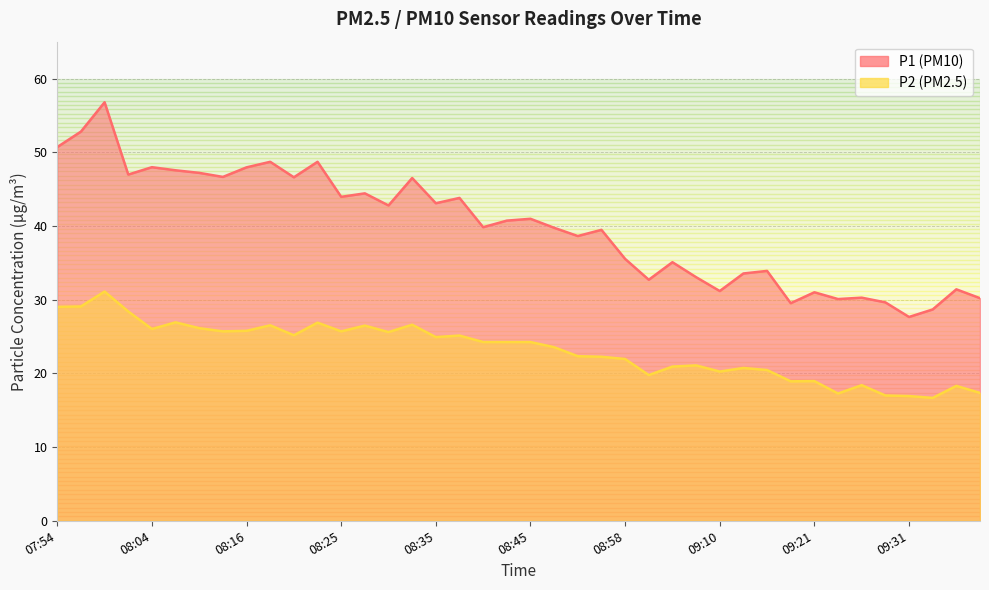

What is the average value of the P2 series?

23.2